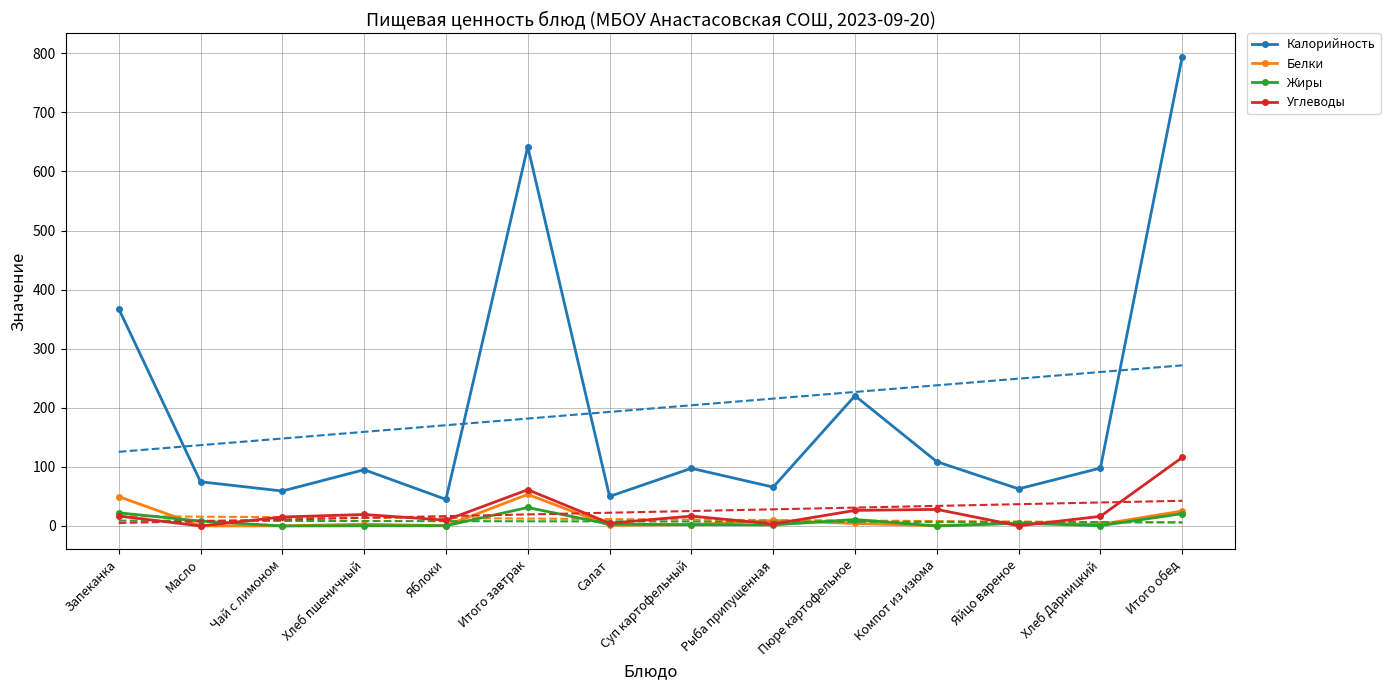

What is the difference between the maximum and minimum values in the Калорийность series?

749.2